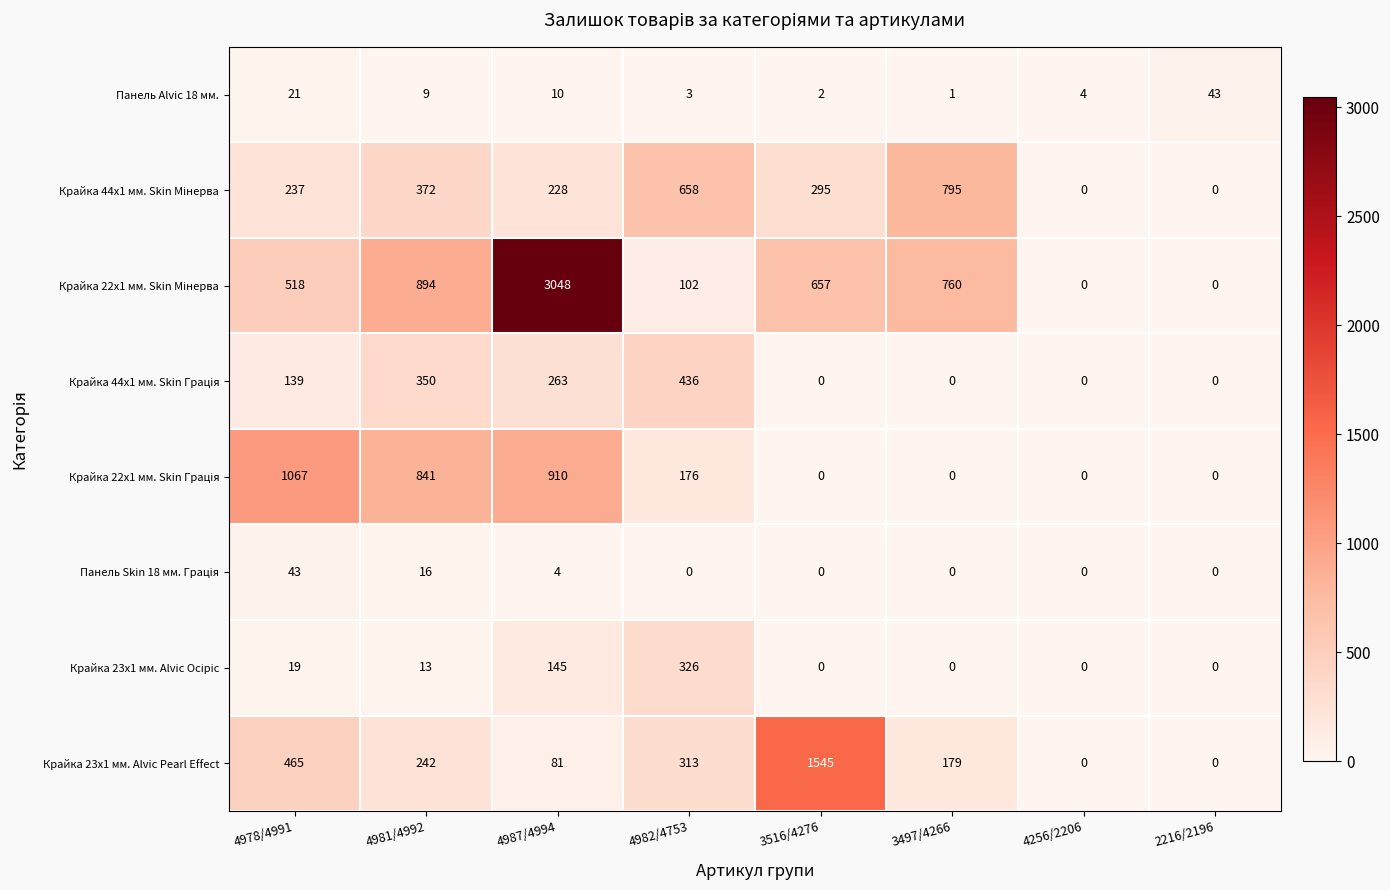

Is it true that Крайка 23x1 мм. Alvic Pearl Effect equals 465 at 4978/4991?

True